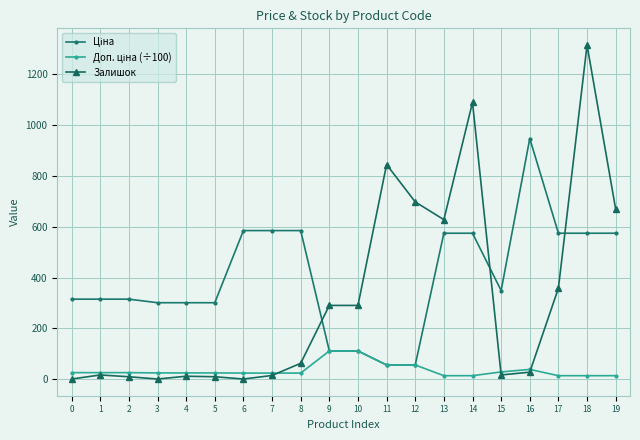

At which category is the sum across all series the highest?

18